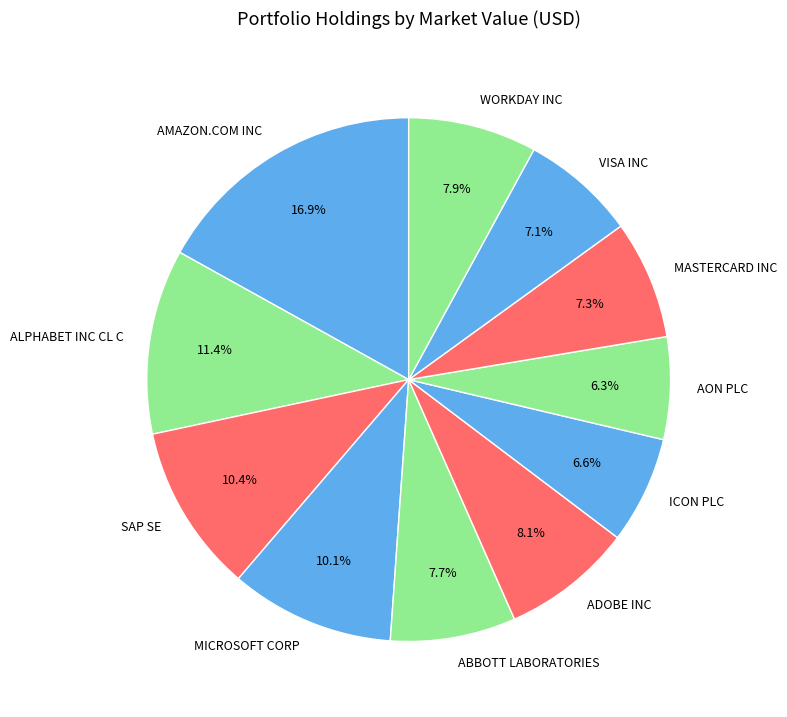

What portion of the pie excludes ICON PLC?

93.4%